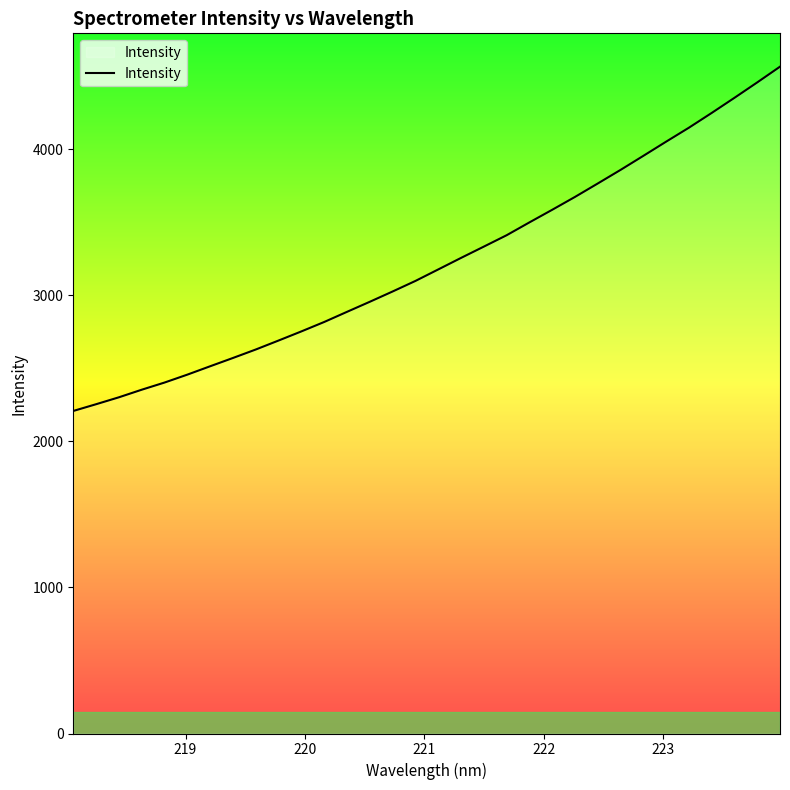

What is the minimum value shown in the chart?

2208.5